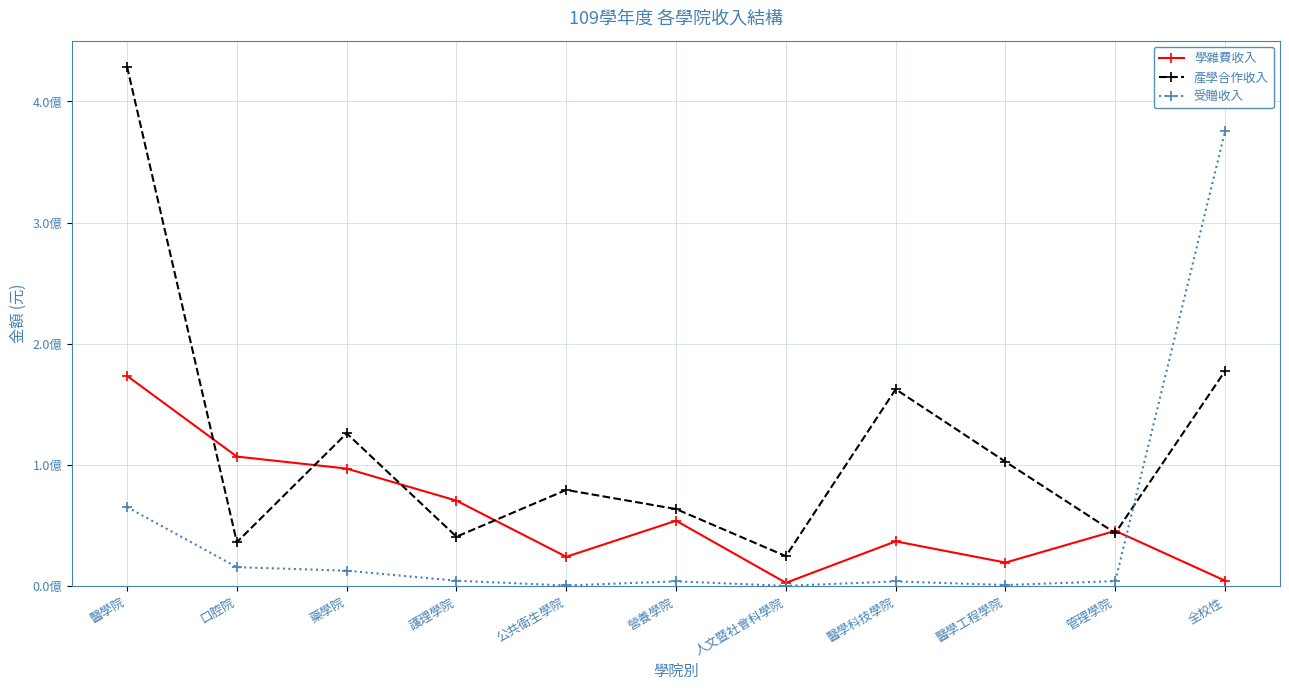

Reading left to right, what are all the values shown in this chart?

學雜費收入: 173687785	107124335	97227204	70784309	24480714	54210650	3028833	37217901	19706919	45898714	4766857
產學合作收入: 428740196	36540516	126296124	41043724	79608437	63852386	24976948	162649424	102864316	44010312	177724913
受贈收入: 65473693	15926688	13003001	4738308	819000	4225798	500000	4159795	1180000	4413958	375611126